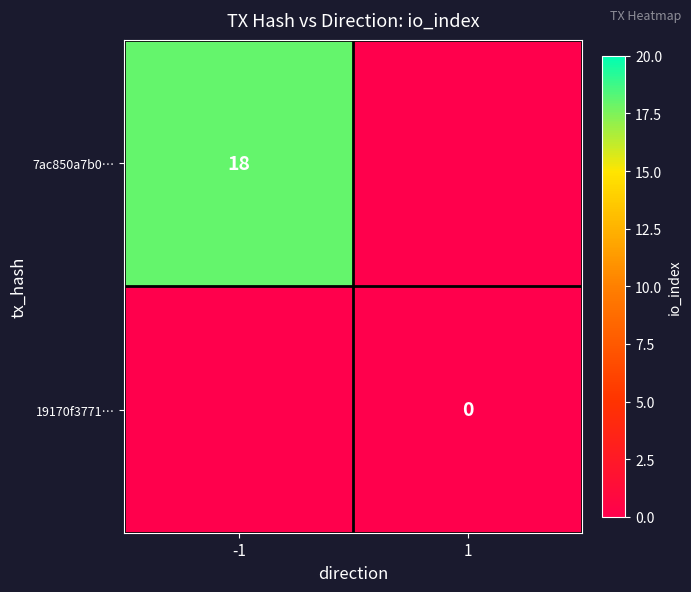

The 7ac850a7b0… series shows 30 at -1. True or false?

False